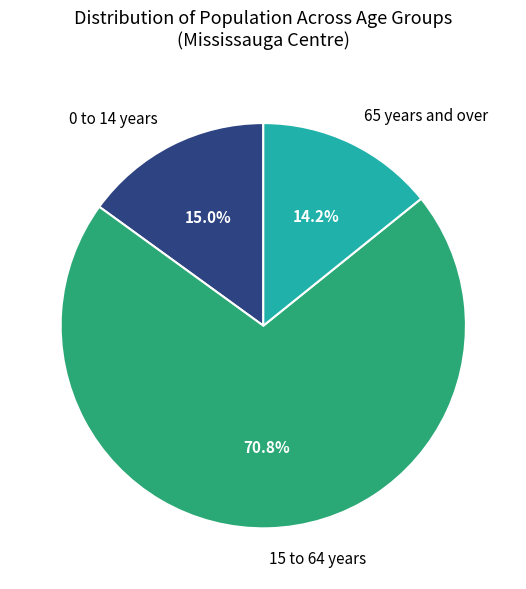

True or false: 15 to 64 years accounts for 71% of the total.

True